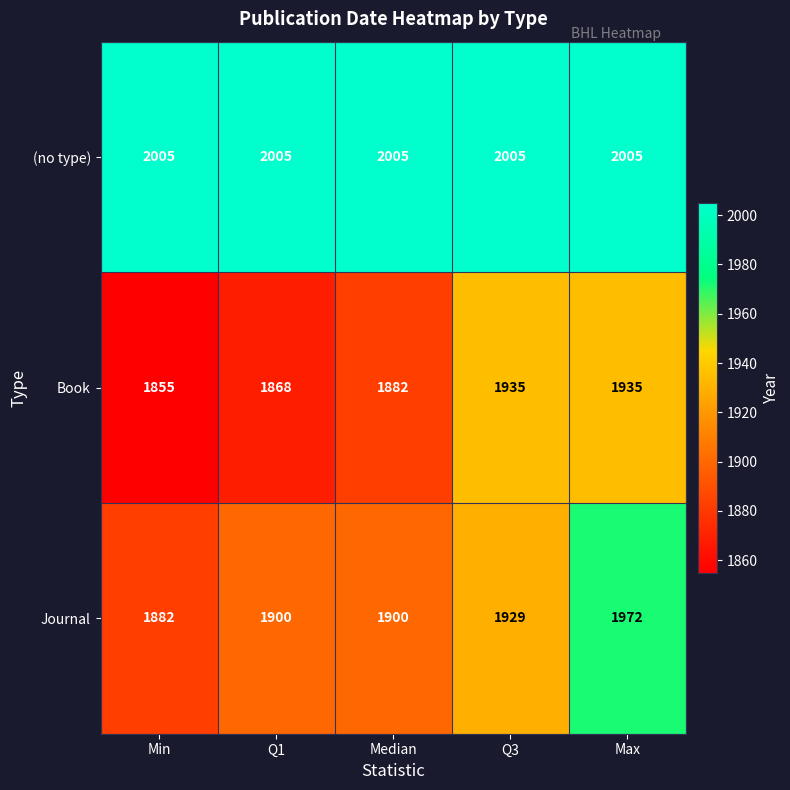

What is the smallest value displayed?

1855